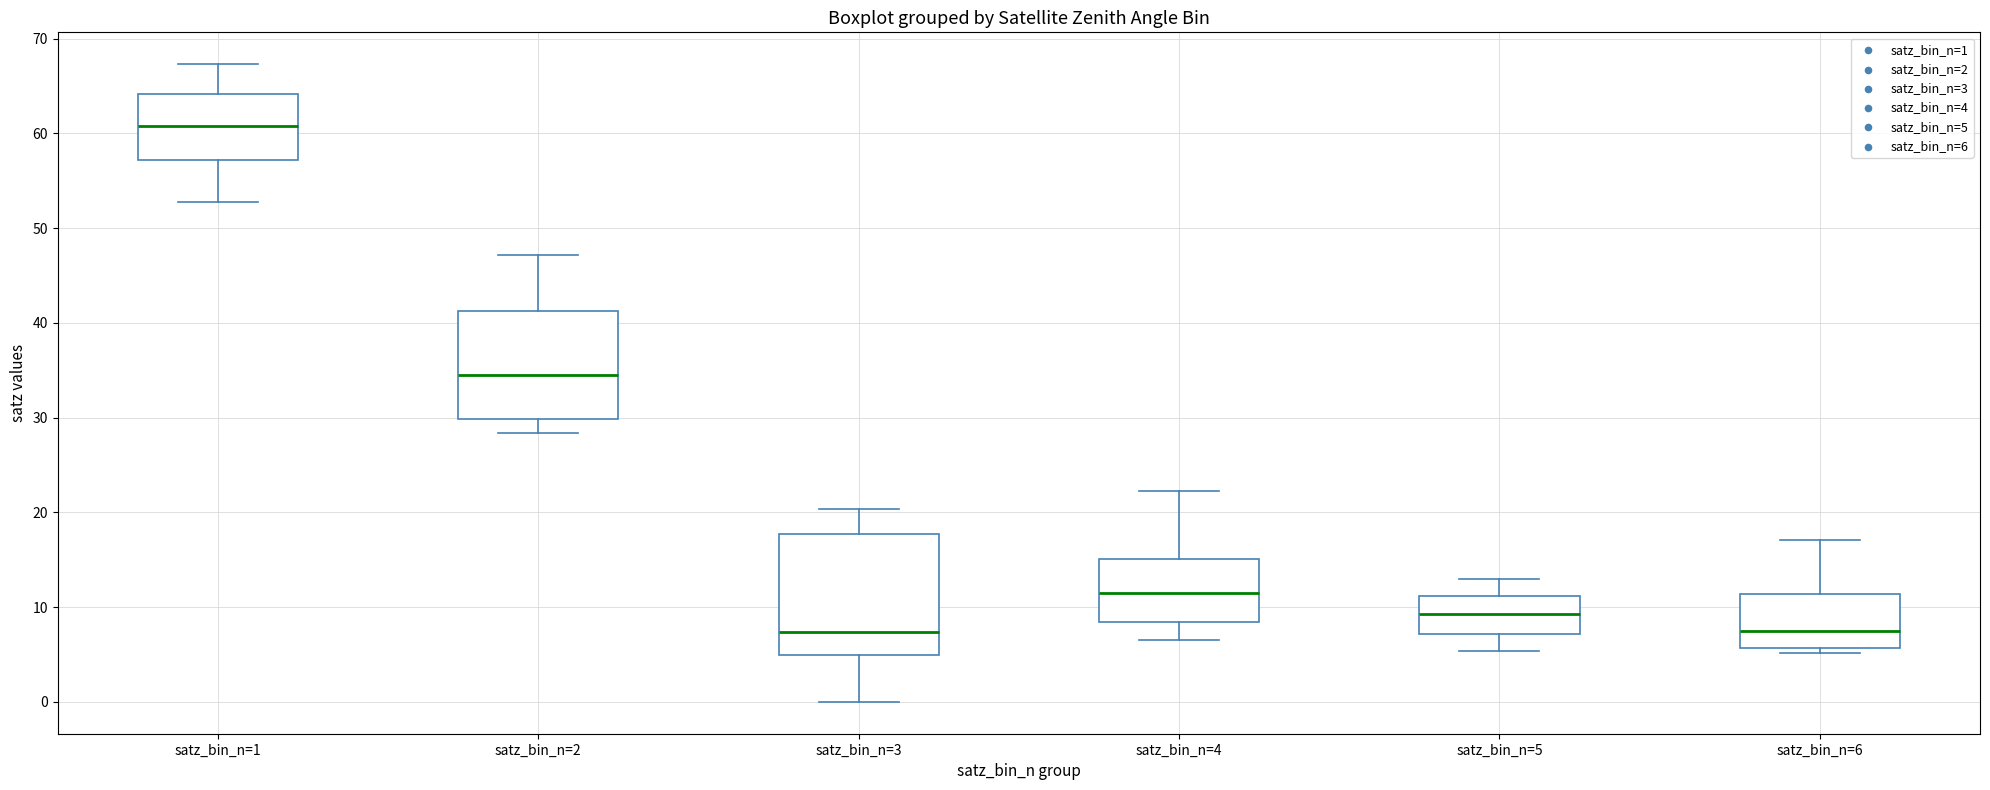

Which box has the highest median line?

satz_bin_n=1